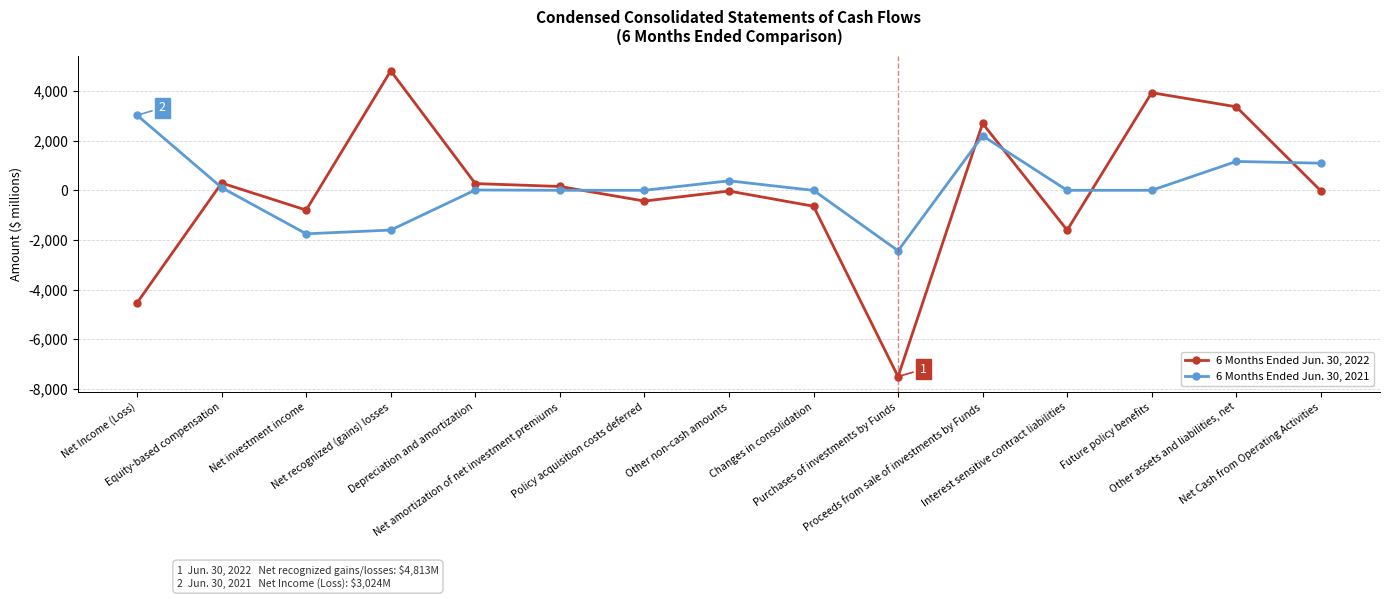

True or false: 6 Months Ended Jun. 30, 2021 has a value of 0 at Net amortization of net investment premiums.

True